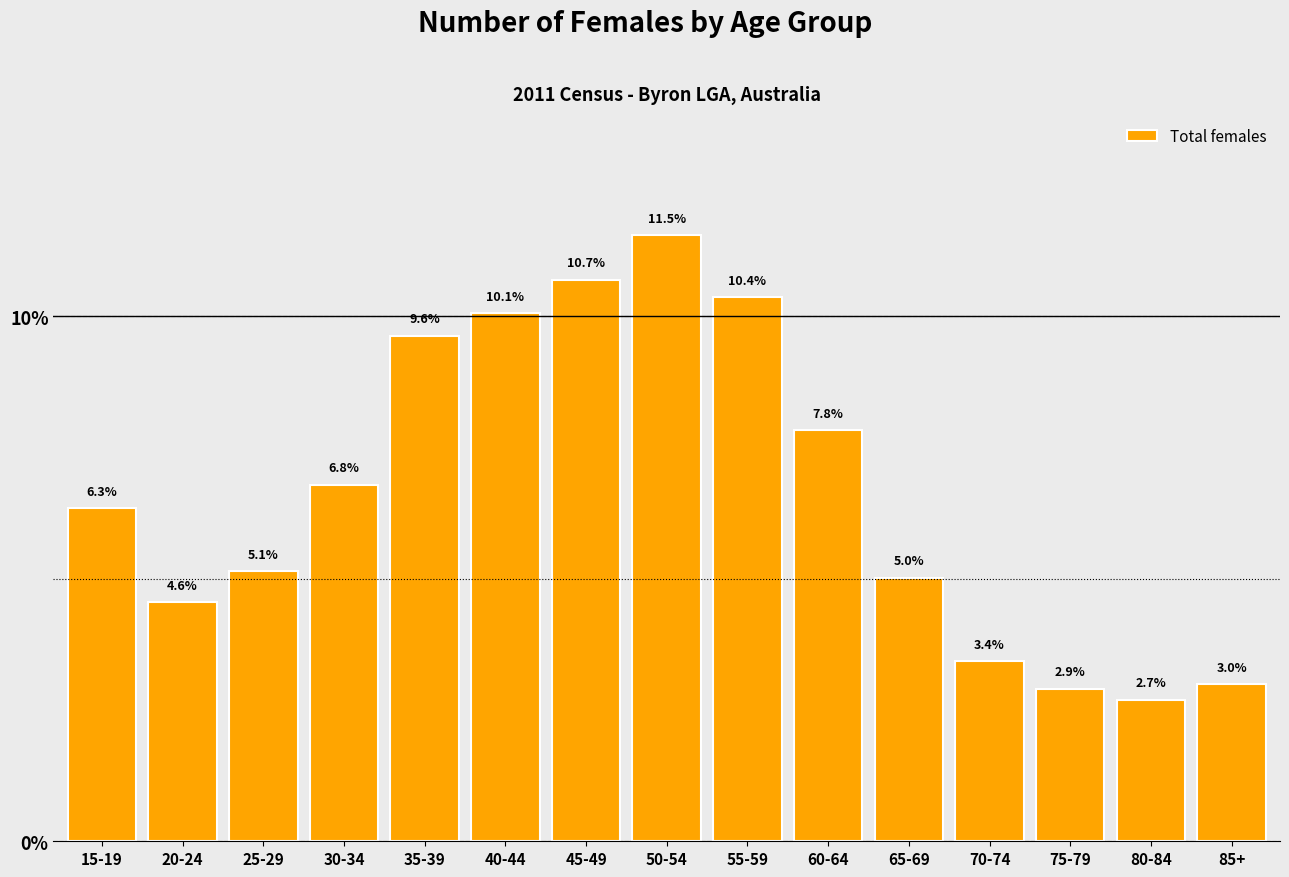

Reading right to left, what are all the values shown in this chart?

85+=3.0	80-84=2.7	75-79=2.9	70-74=3.4	65-69=5.0	60-64=7.8	55-59=10.4	50-54=11.5	45-49=10.7	40-44=10.1	35-39=9.6	30-34=6.8	25-29=5.1	20-24=4.6	15-19=6.3